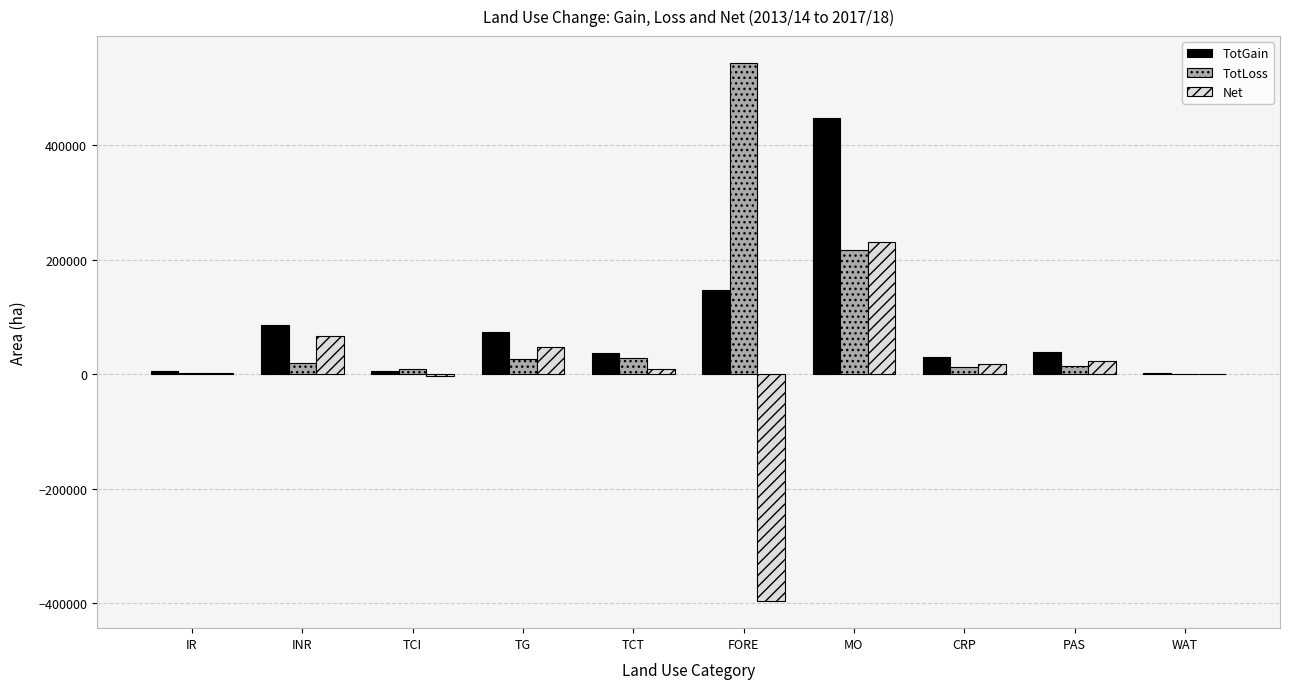

Where does the TotLoss series first go above 19490?

INR